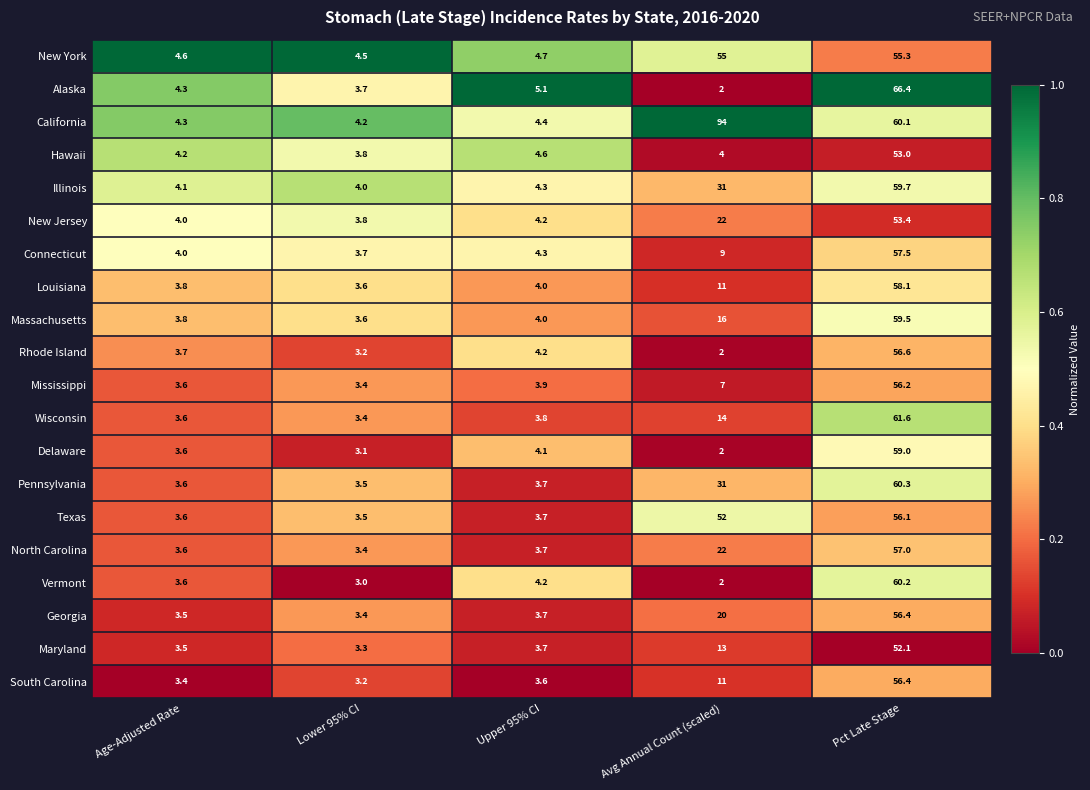

Rank the categories by Vermont value from highest to lowest.

Pct Late Stage, Upper 95% CI, Age-Adjusted Rate, Lower 95% CI, Avg Annual Count (scaled)